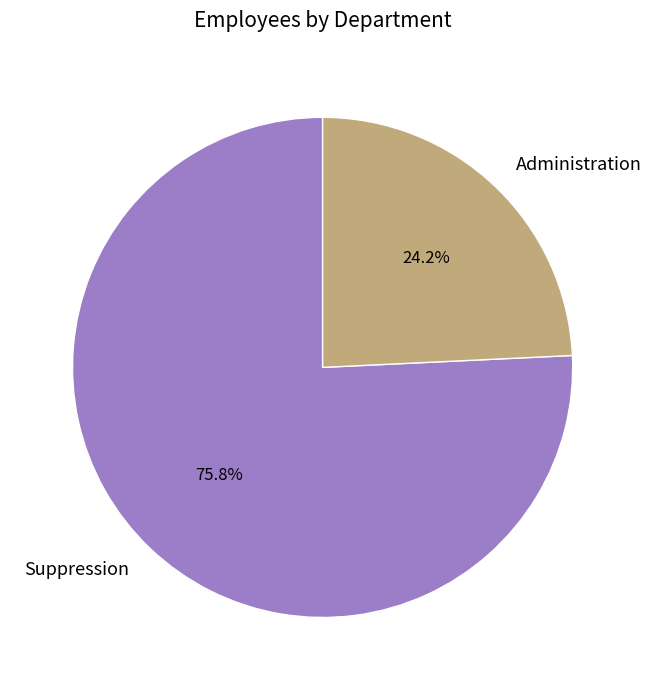

What is the largest slice in the pie chart?

Suppression